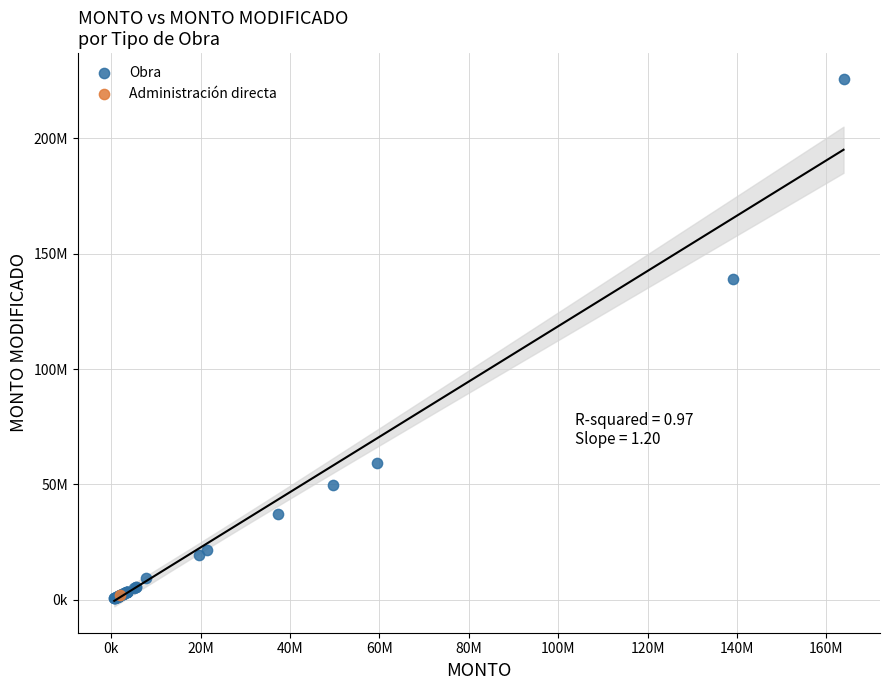

What are all the series names shown in the legend?

Obra, Administración directa